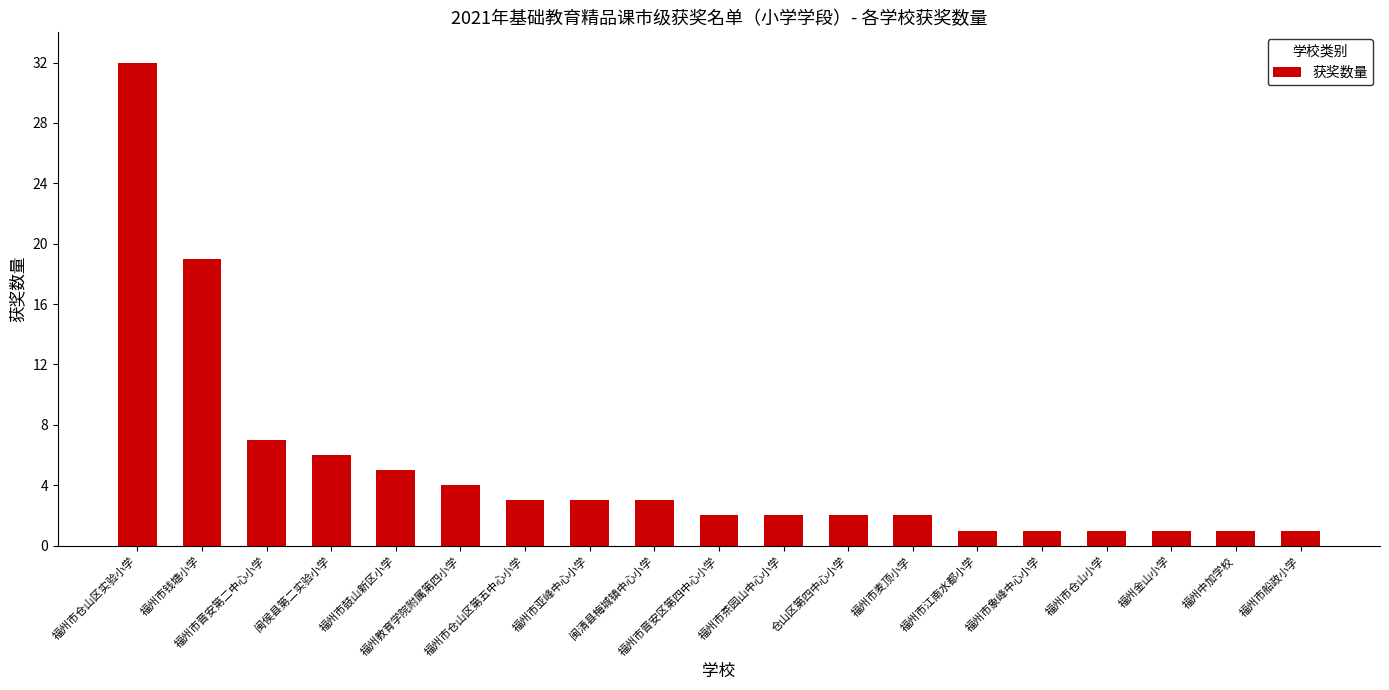

True or false: the data shows 4 at 福州市茶园山中心小学.

False